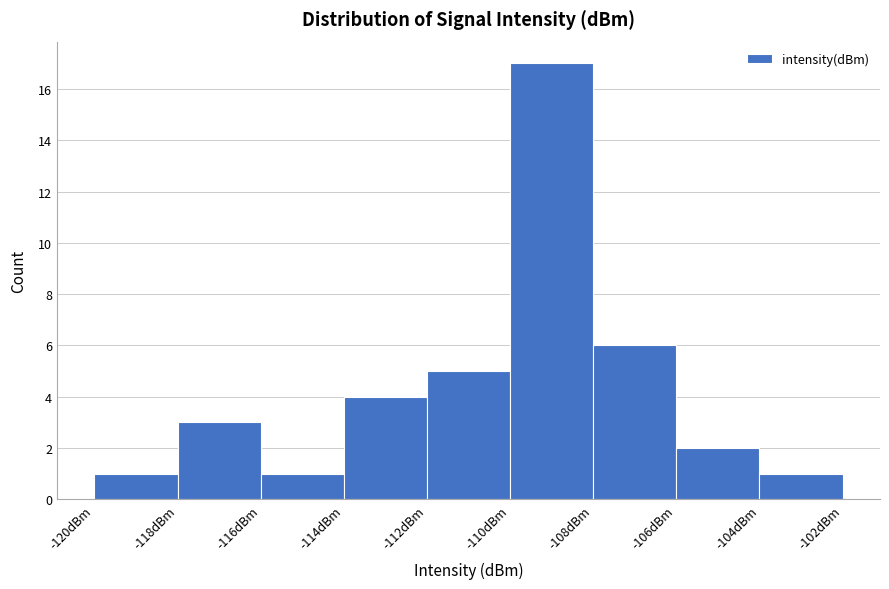

Reading left to right, transcribe this chart: for each bar, give the range it covers on the x-axis and its height. The values are not printed on the chart, so give them approximately, as read against the axis.

-120 to -118: 1
-118 to -116: 3
-116 to -114: 1
-114 to -112: 4
-112 to -110: 5
-110 to -108: 17
-108 to -106: 6
-106 to -104: 2
-104 to -102: 1